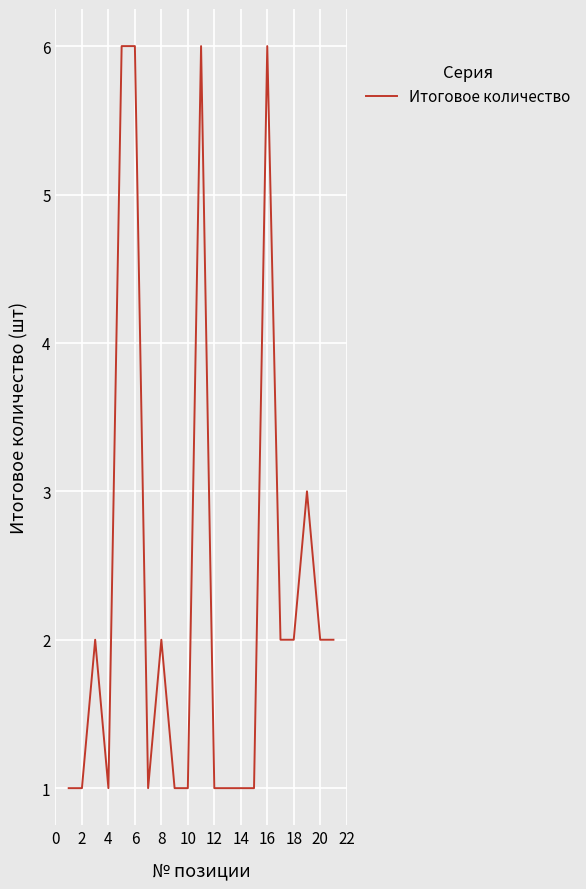

What is the greatest value displayed?

6